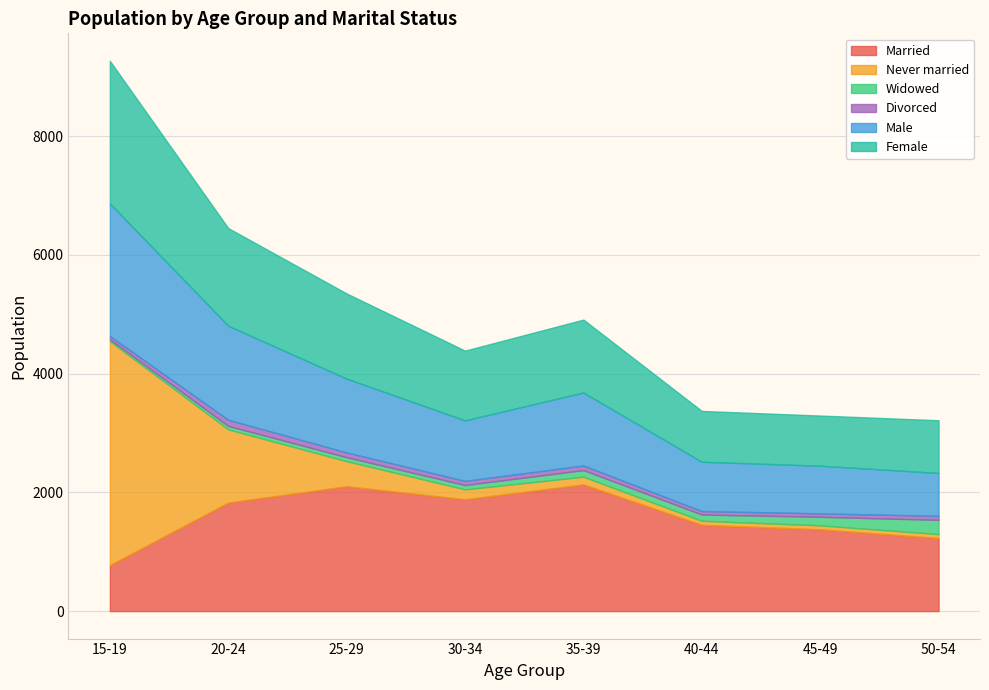

Count the number of categories in the chart.

8